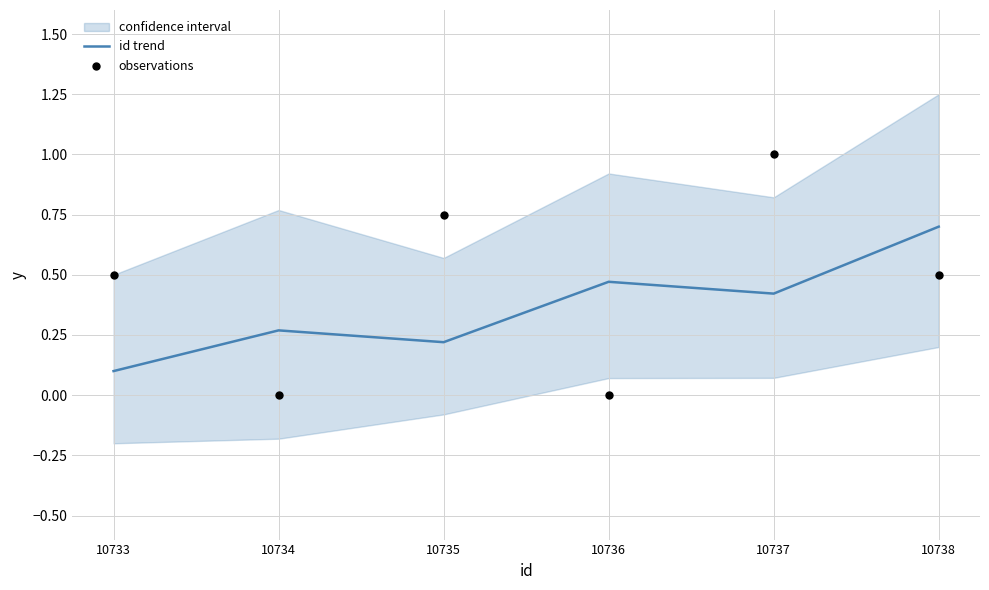

At which category is the sum across all series the highest?

10737